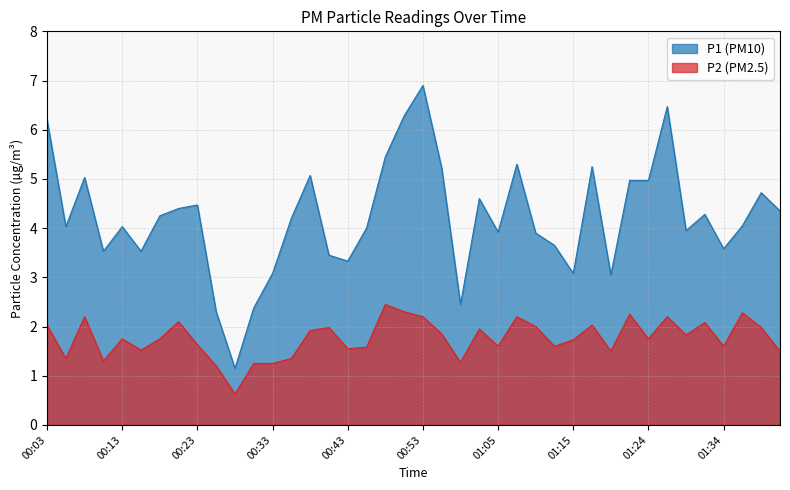

Is the value of P2 at 00:41 greater than the value of P1 at 00:06?

No